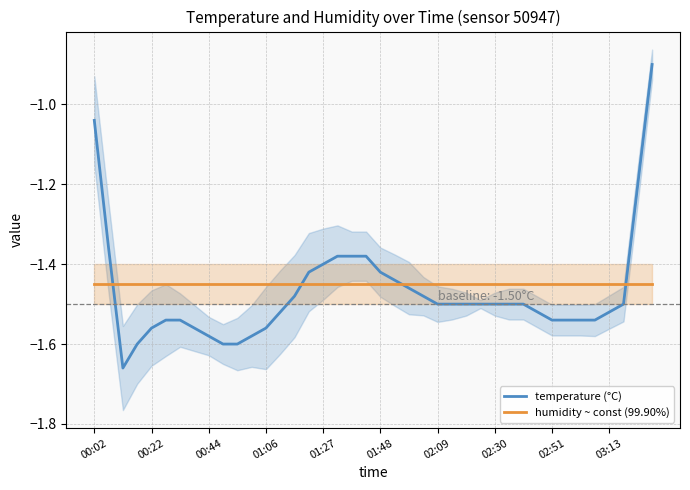

Where is temperature (°C) nearest to the value -1?

00:02